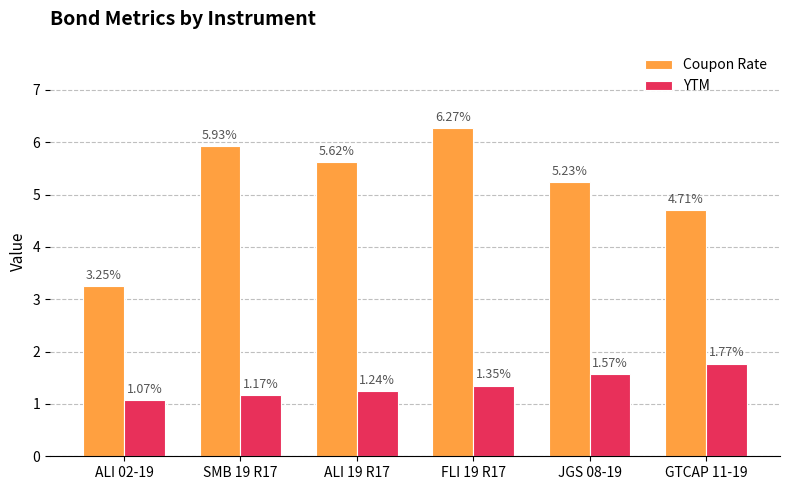

What is the difference between the maximum and minimum values in the YTM series?

0.7